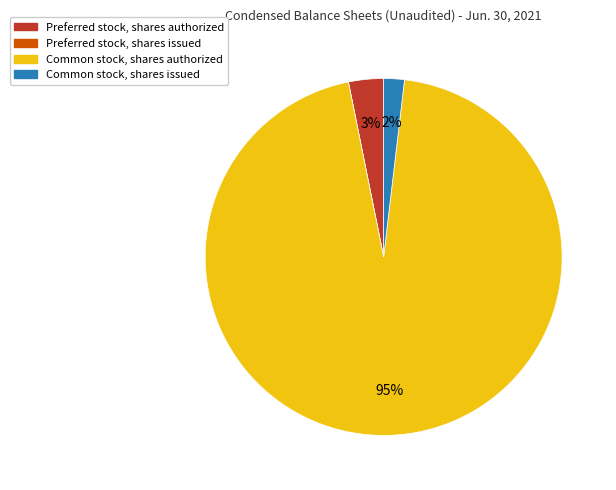

The Preferred stock, shares authorized slice represents 3% of the pie. True or false?

True